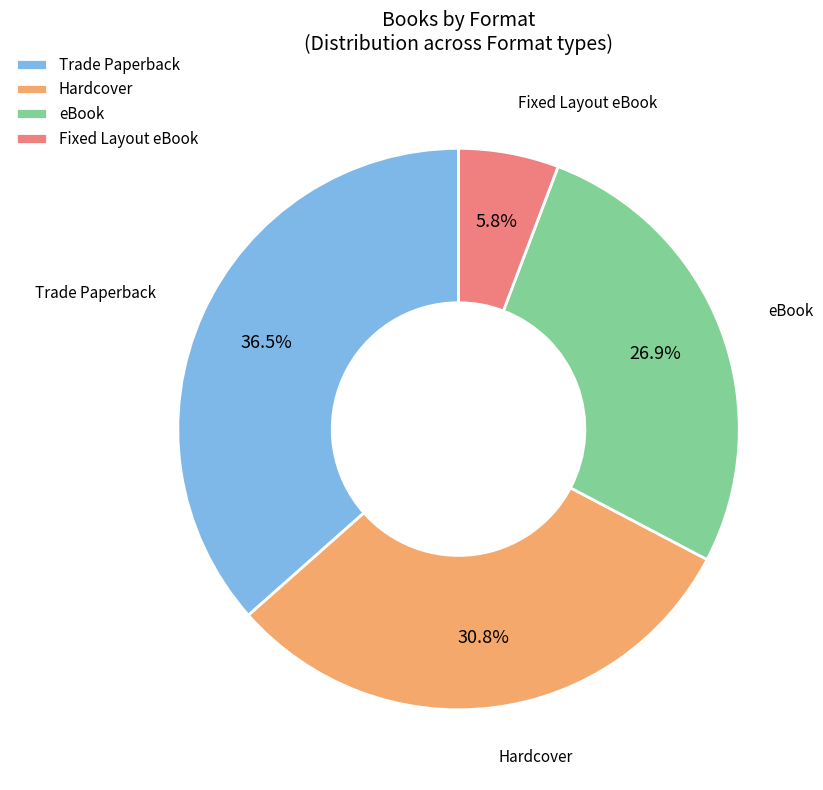

What is the smallest slice in the pie chart?

Fixed Layout eBook